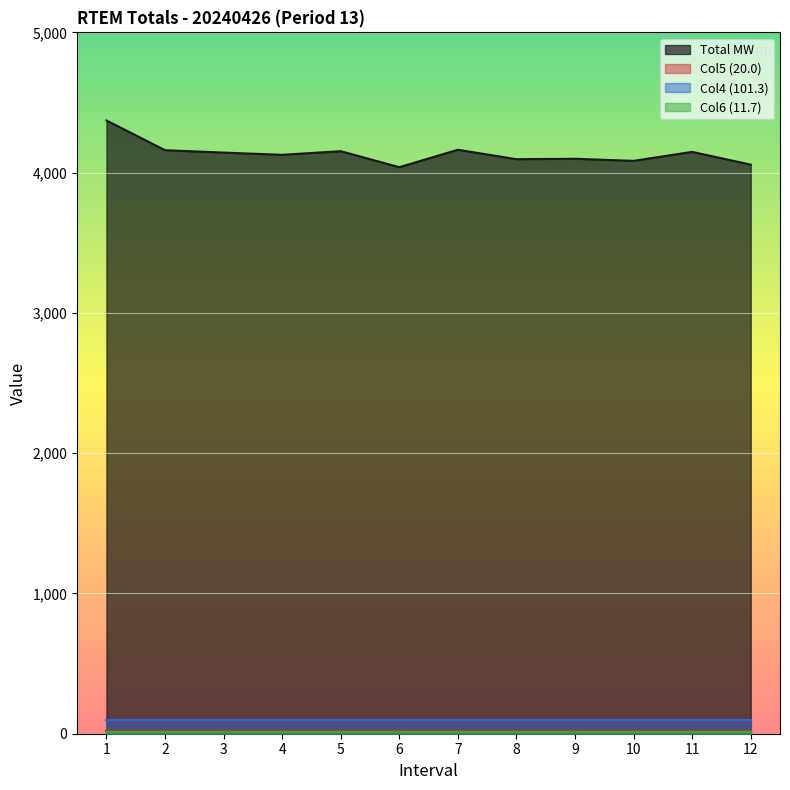

What is the value of the Col5 (20.0) point at the 11th from the left?

20.0